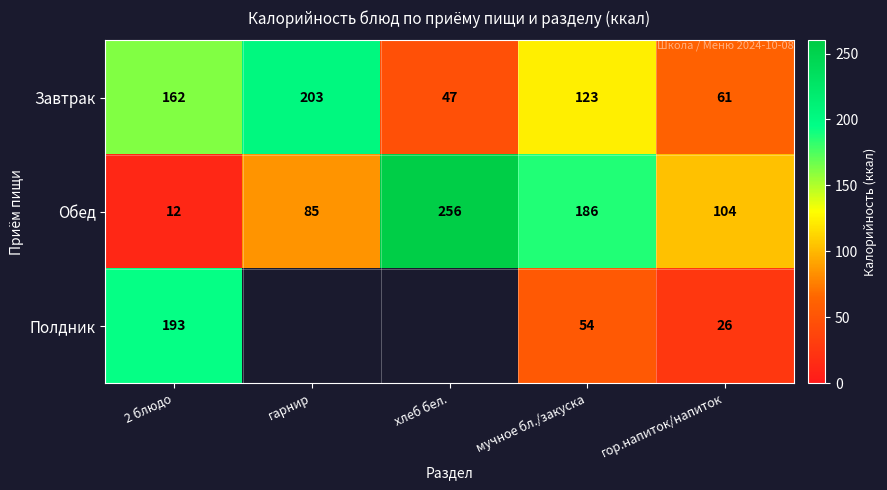

List the labels in order of Завтрак value, smallest first.

хлеб бел., гор.напиток/напиток, мучное бл./закуска, 2 блюдо, гарнир